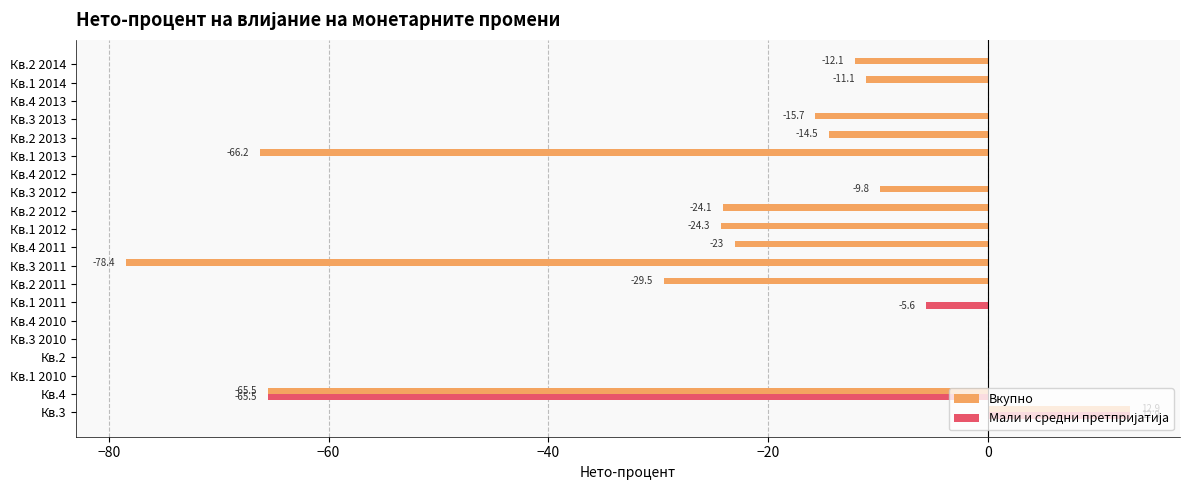

True or false: Вкупно has a value of -14.8 at Кв.4.

False